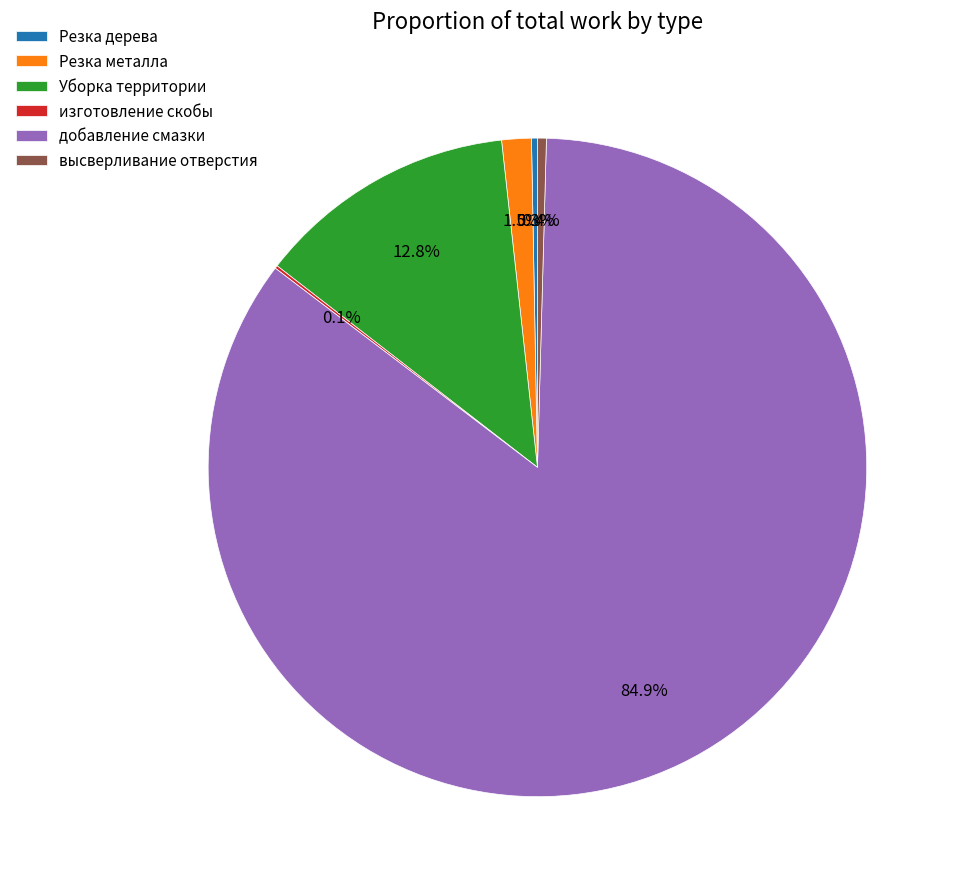

Does добавление смазки represent more than half of the total?

Yes